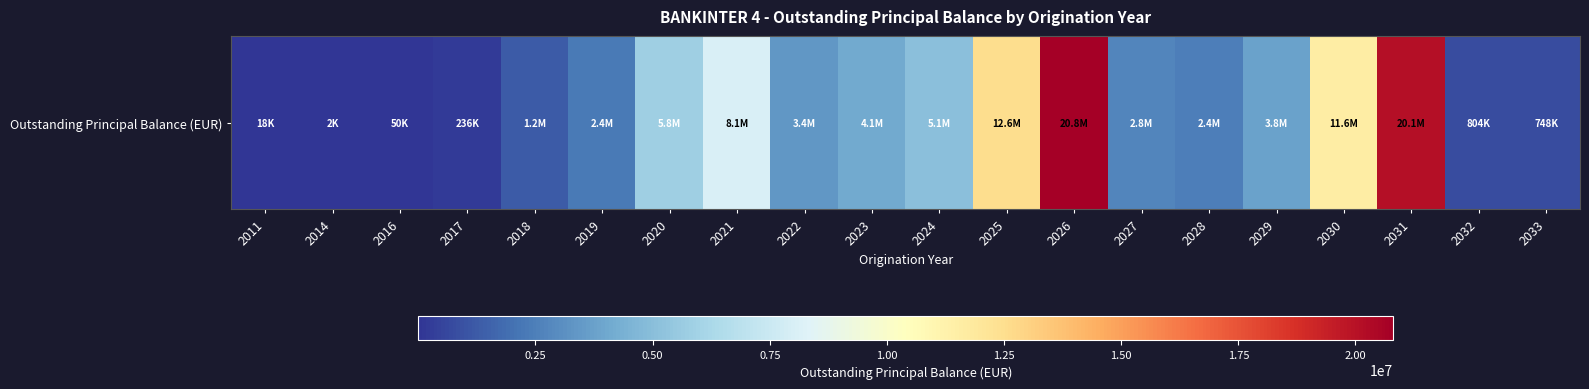

The value at 2024 is 5082999.8. True or false?

True